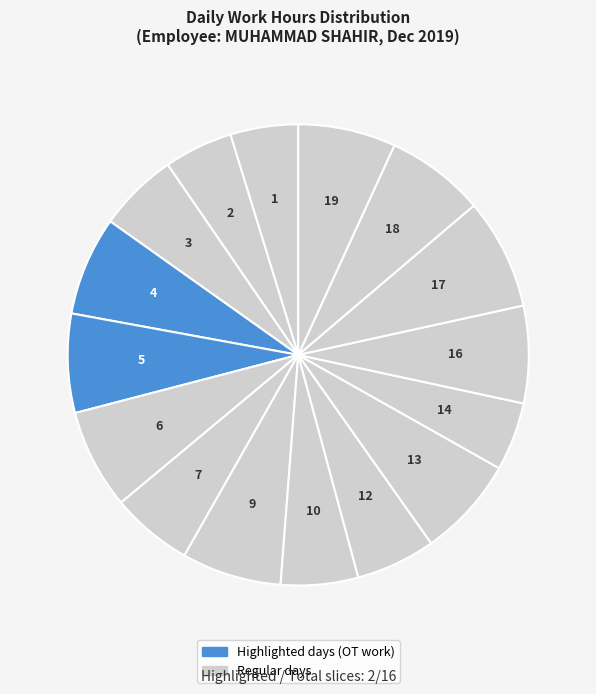

Which slice is the largest?

17-Tue